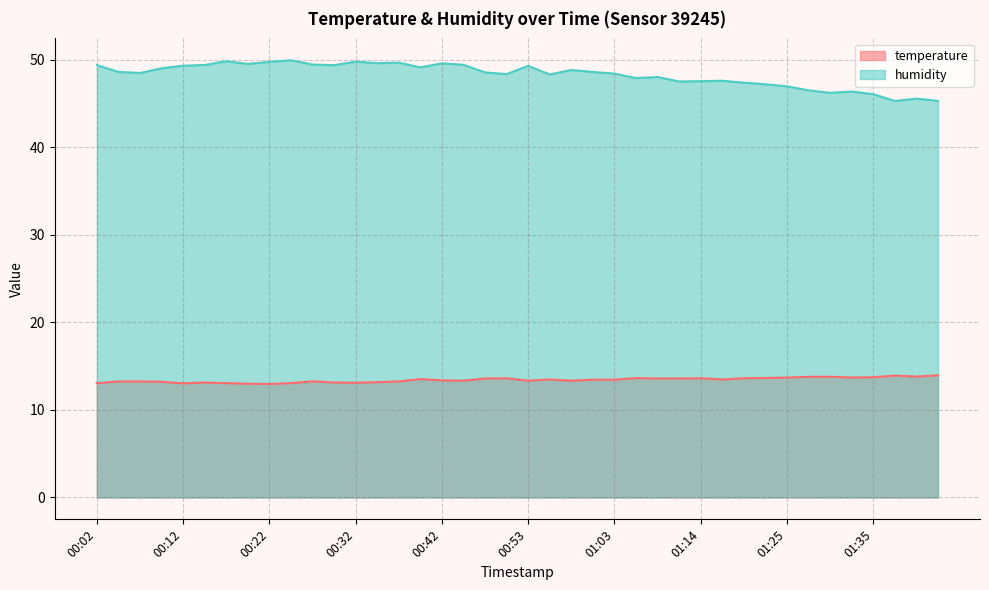

Which series has the largest total across all categories?

humidity